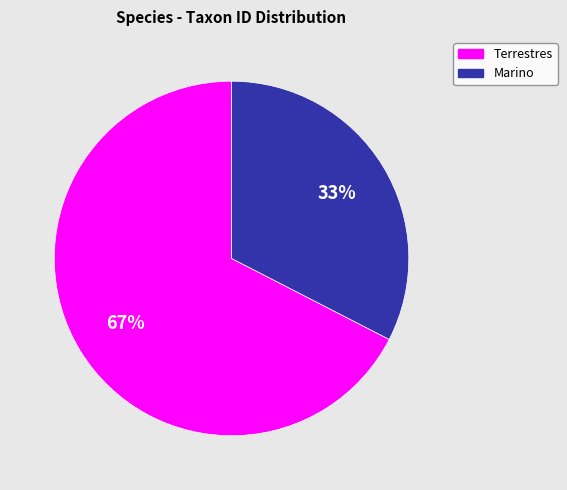

To the nearest percent, what is the combined percentage of Terrestres and Marino?

100%